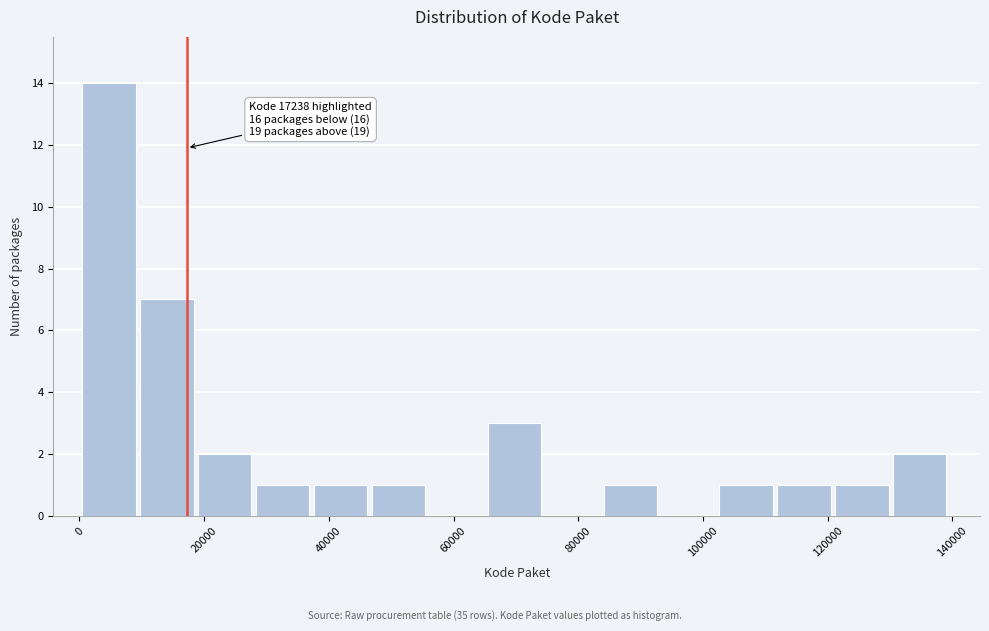

Which range on the x-axis has the tallest bar?

0 to 10000